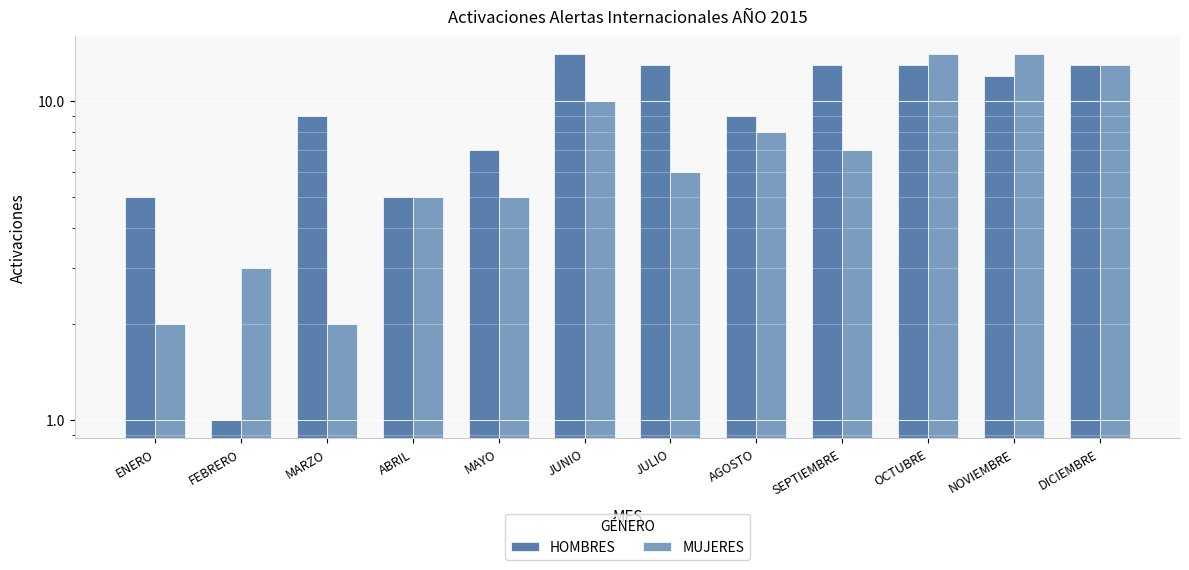

Rank the series at ENERO from lowest to highest value.

MUJERES, HOMBRES